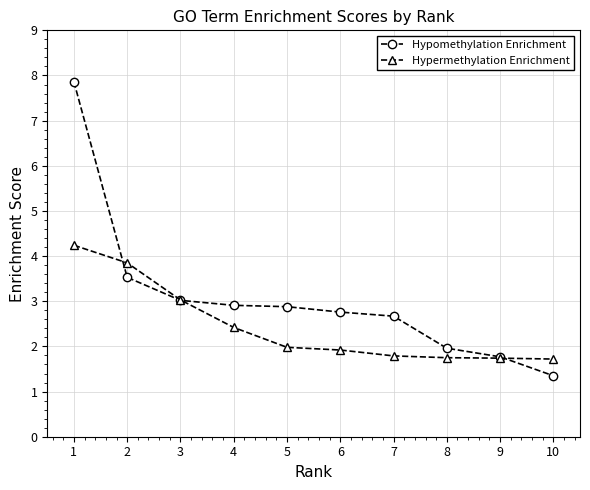

After their last crossing, which series has the higher values: Hypomethylation Enrichment or Hypermethylation Enrichment?

Hypermethylation Enrichment